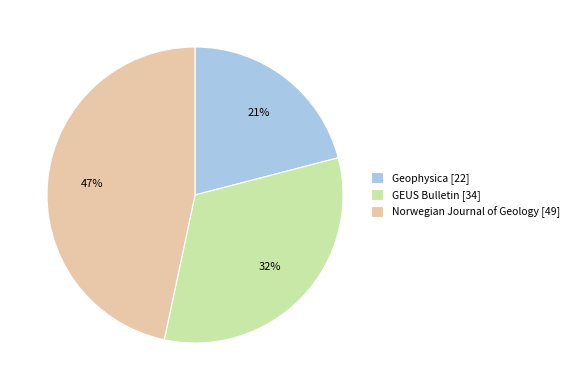

Is the sum of Norwegian Journal of Geology [49] and Geophysica [22] greater than half?

Yes